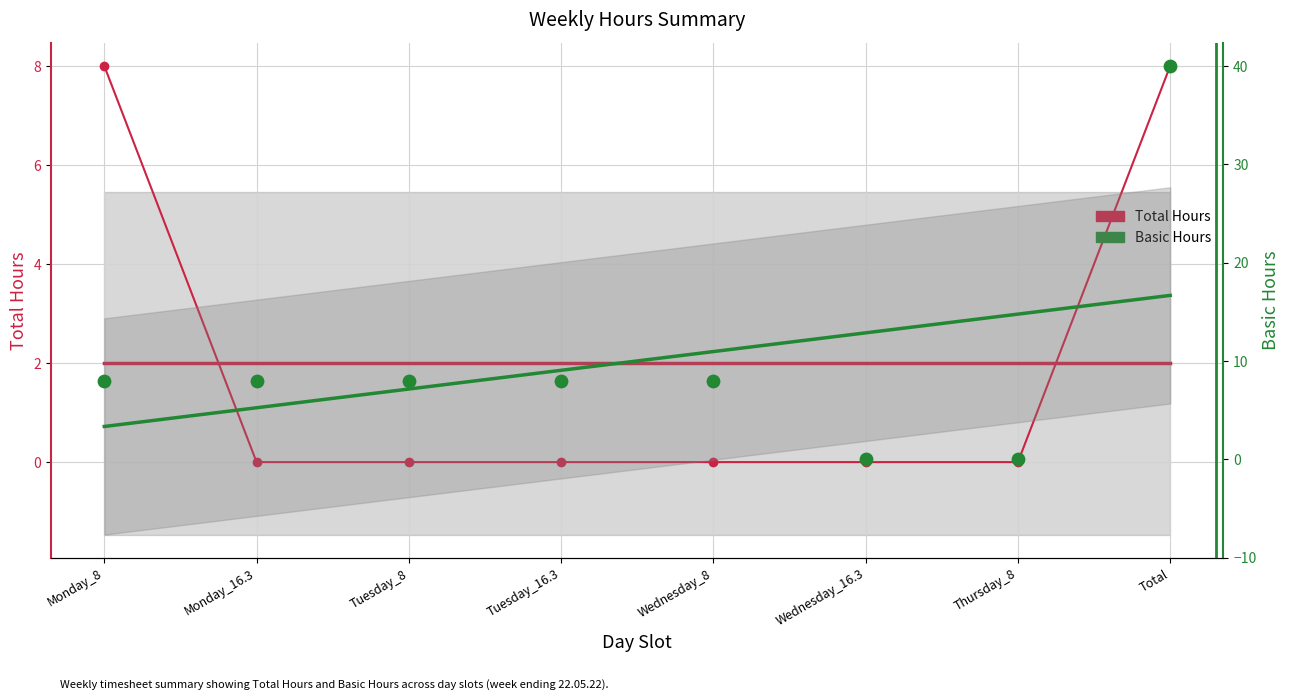

Which series reaches the minimum Y coordinate?

Total Hours